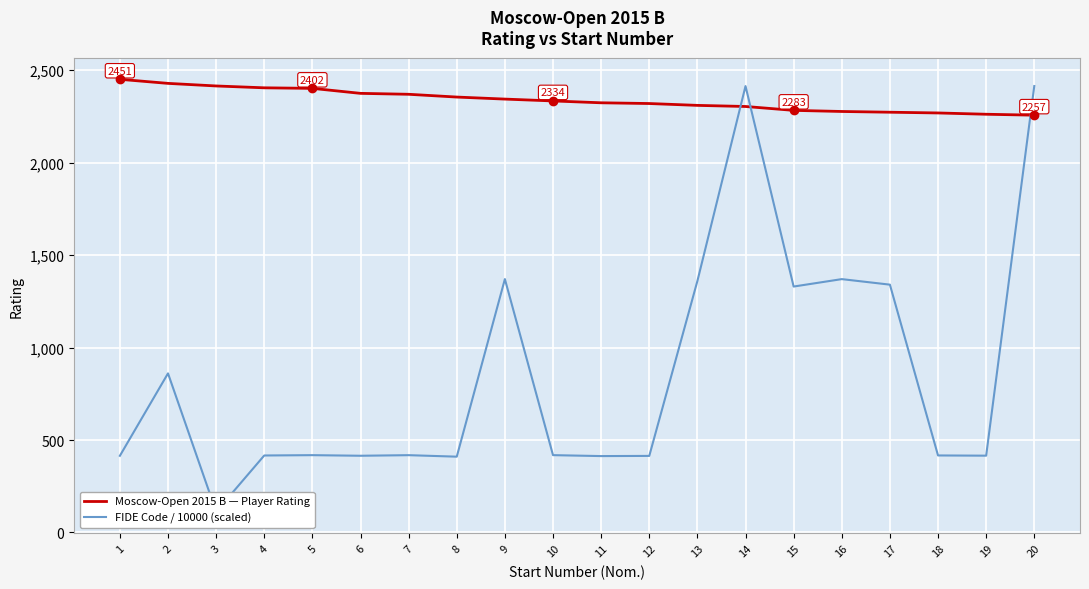

What is the difference between the highest and lowest values at 8?

1945.0